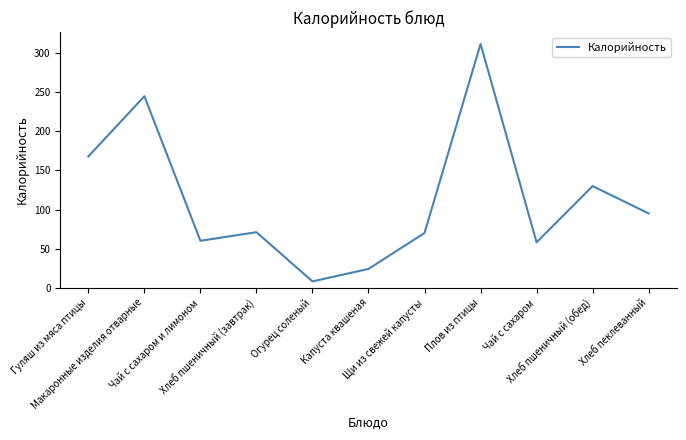

What is the difference between the maximum and minimum values?

304